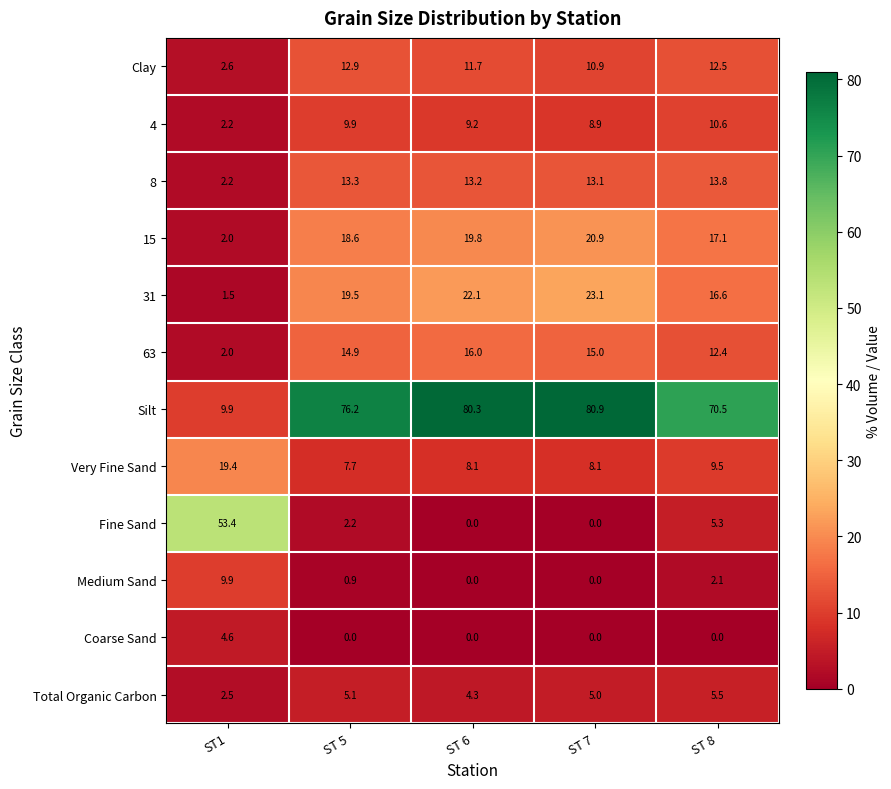

Rank the series by their maximum value, from lowest to highest.

Coarse Sand, Total Organic Carbon, Medium Sand, 4, Clay, 8, 63, Very Fine Sand, 15, 31, Fine Sand, Silt